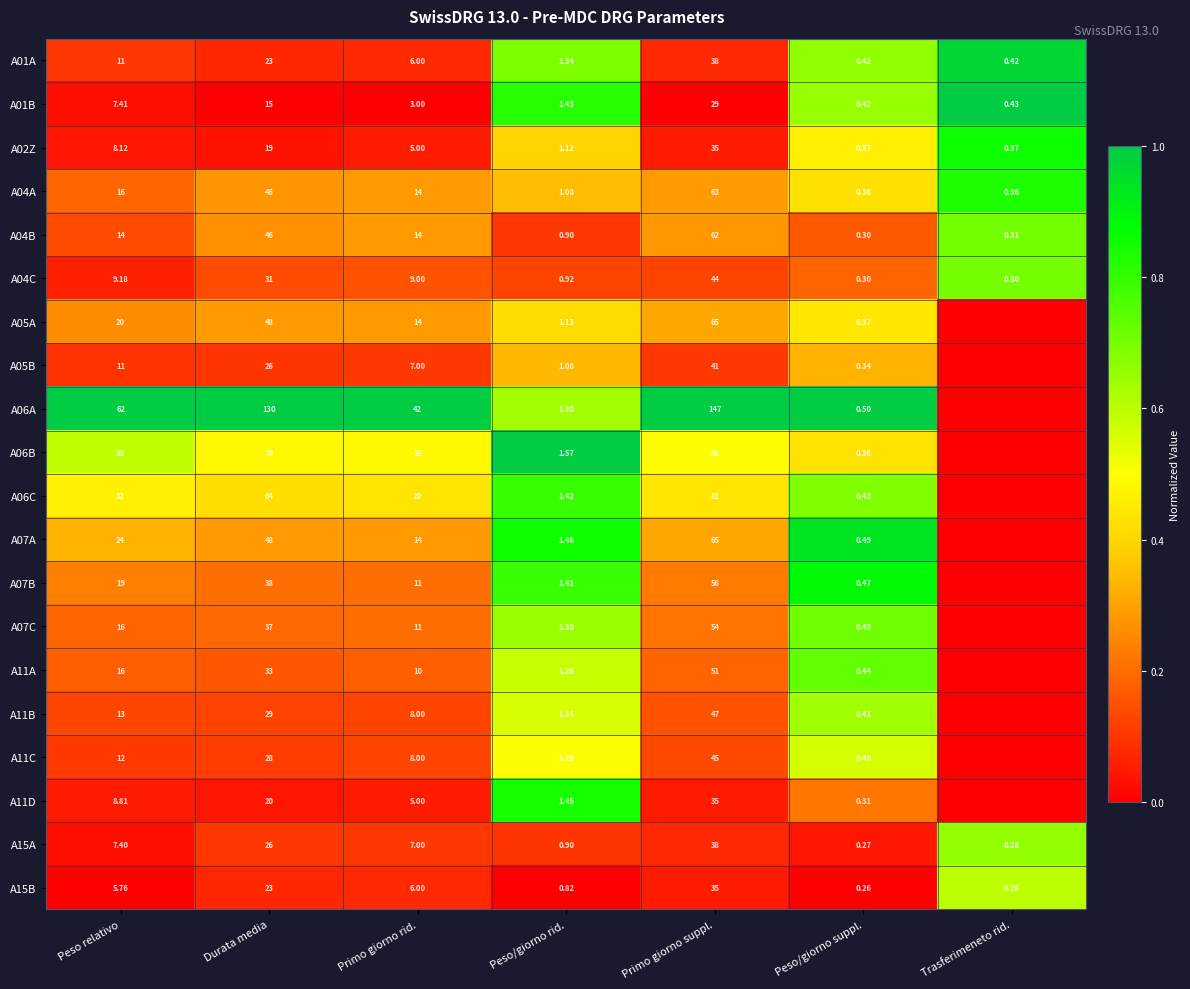

At which label does A02Z first exceed 5?

Peso relativo